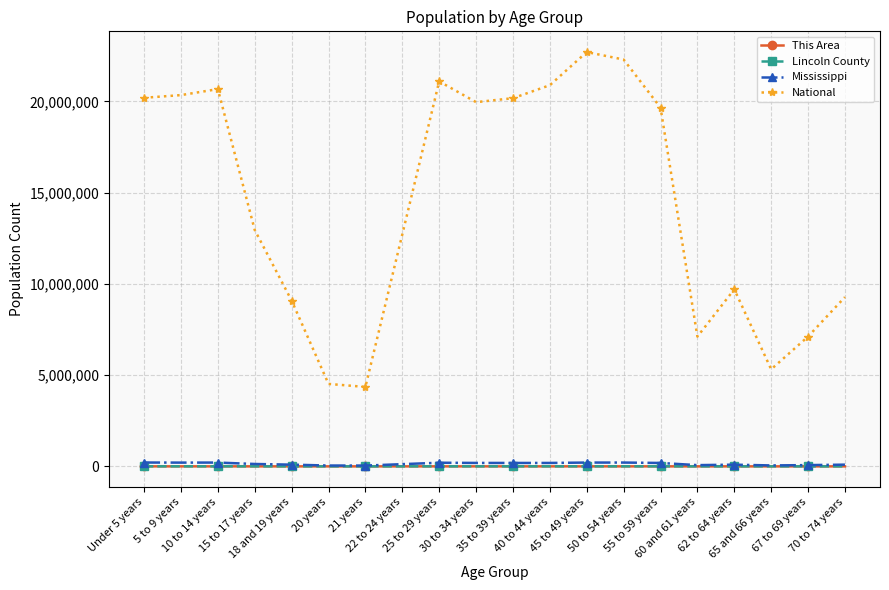

True or false: National and This Area intersect in this chart.

False